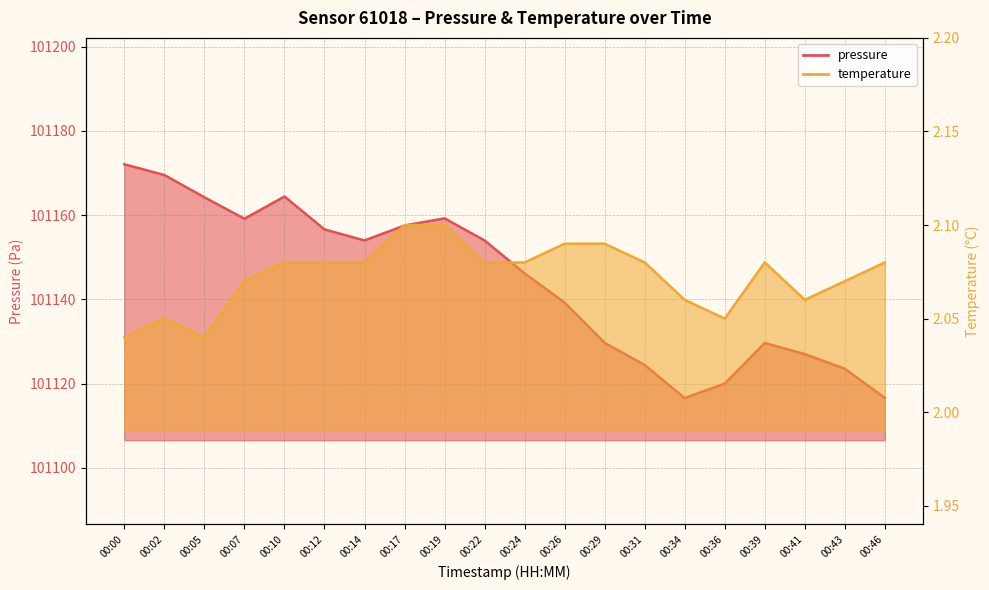

Rank the series at 00:17 from lowest to highest value.

temperature, pressure